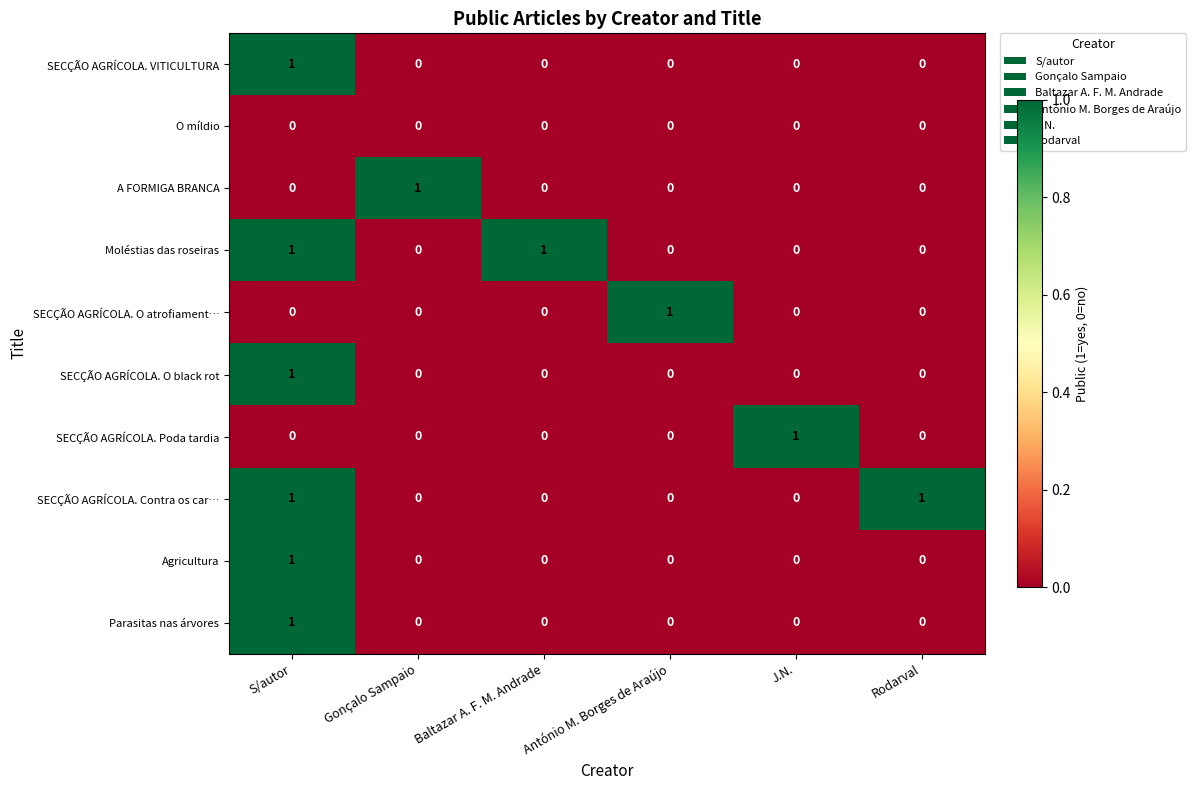

At how many categories does at least one series exceed 0?

6